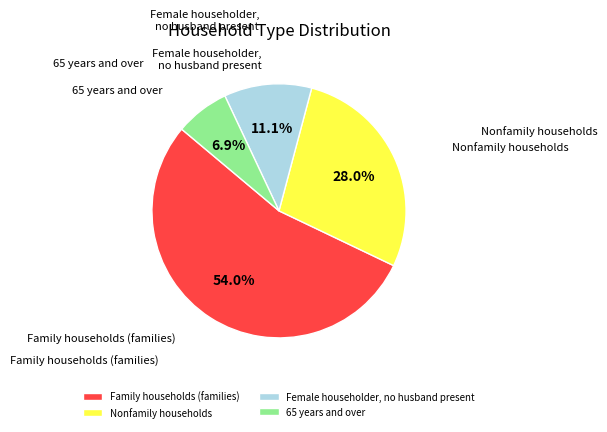

Between Nonfamily households and Family households (families), which is larger?

Family households (families)